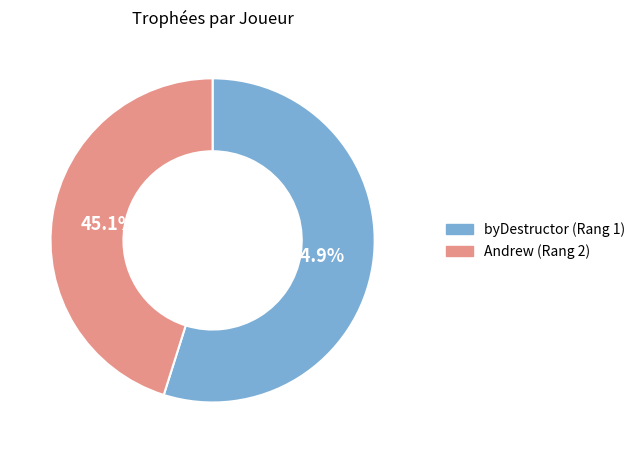

Is the sum of Andrew (Rang 2) and byDestructor (Rang 1) greater than half?

Yes